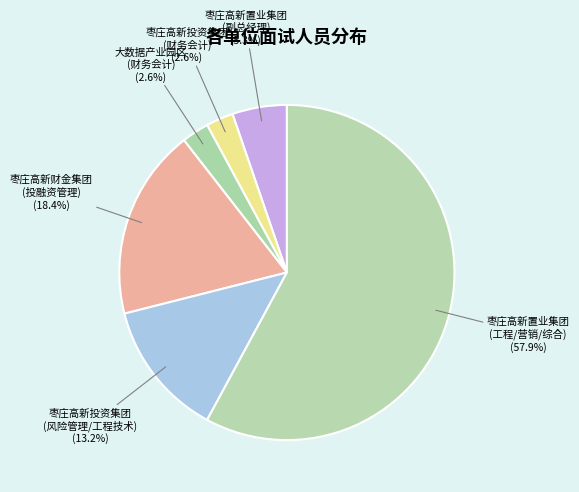

How many slices are in this pie chart?

6